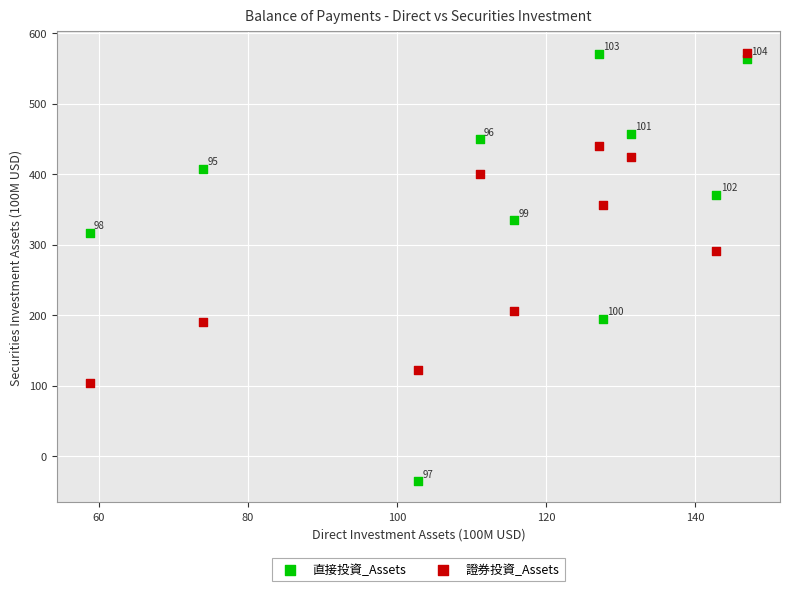

Across all series, what Y value is closest to 268?

291.3